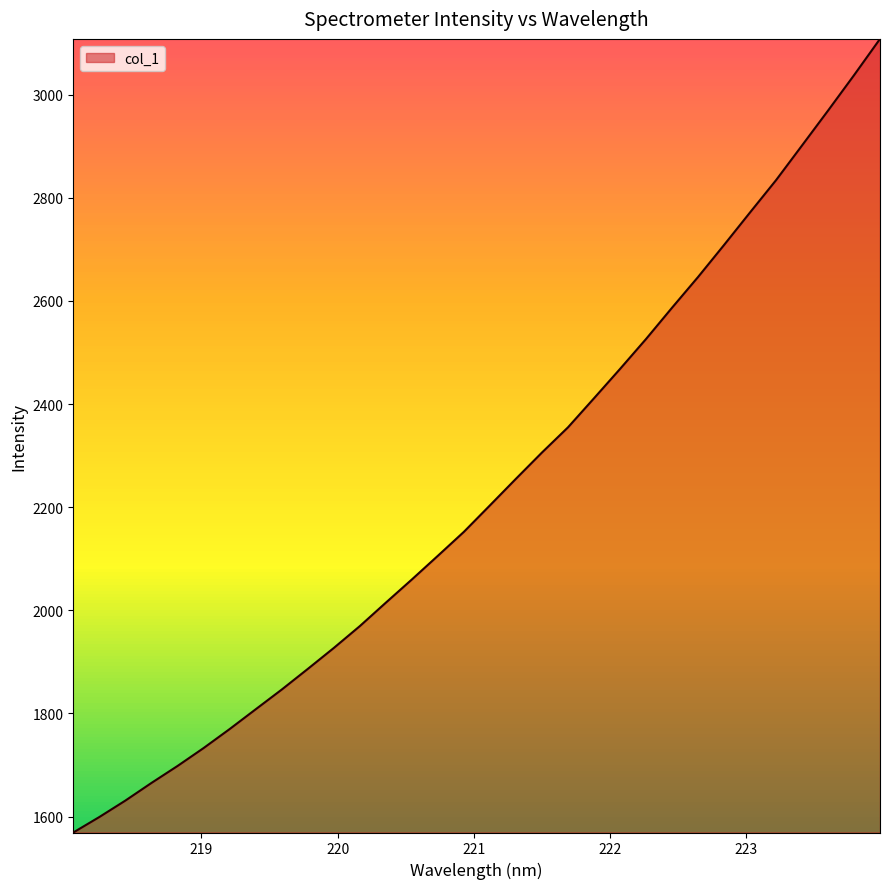

What is the maximum value shown in the chart?

3107.9